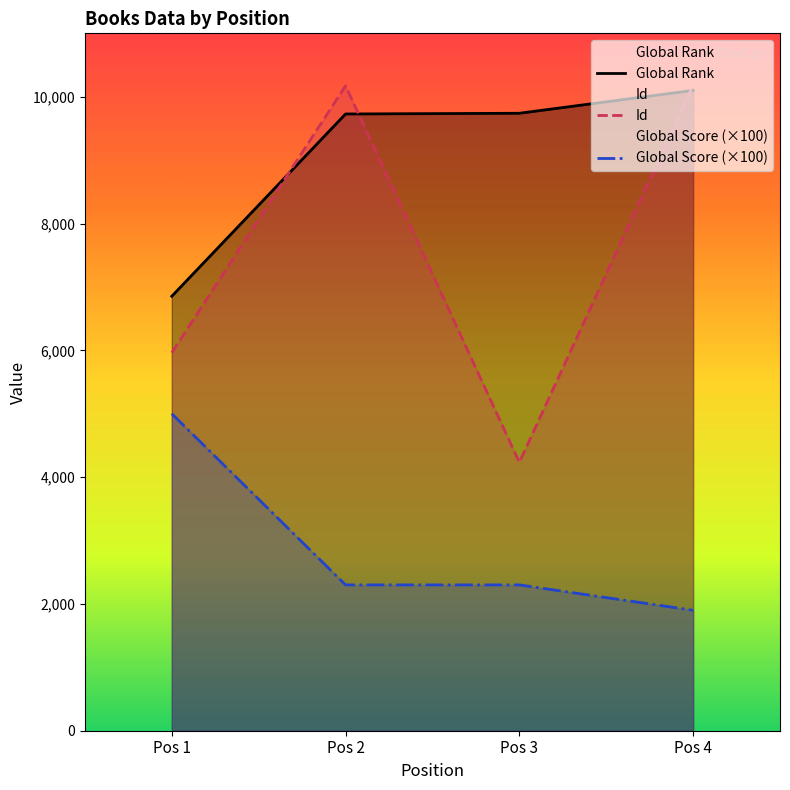

Rank the series by their maximum value, from highest to lowest.

Id, Global Rank, Global Score